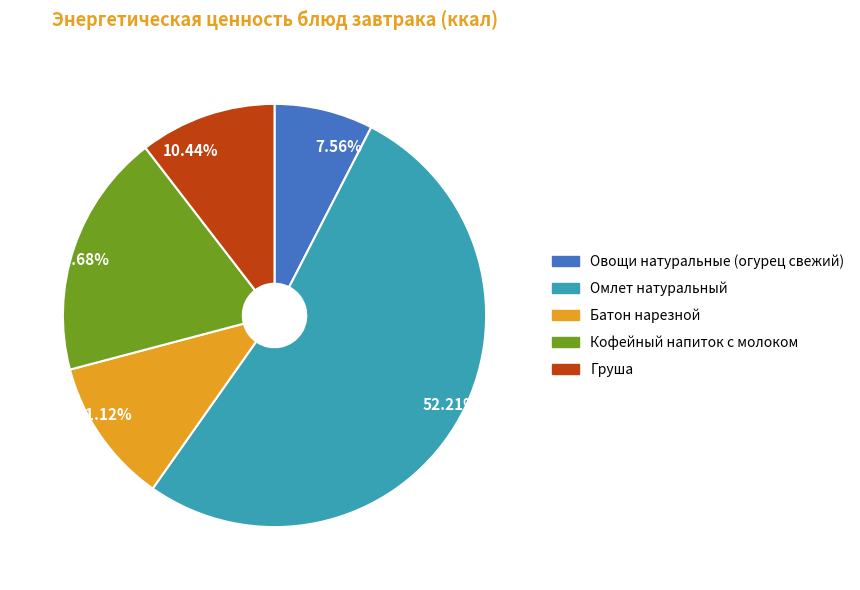

Rank the categories by value from highest to lowest.

Омлет натуральный, Кофейный напиток с молоком, Батон нарезной, Груша, Овощи натуральные (огурец свежий)